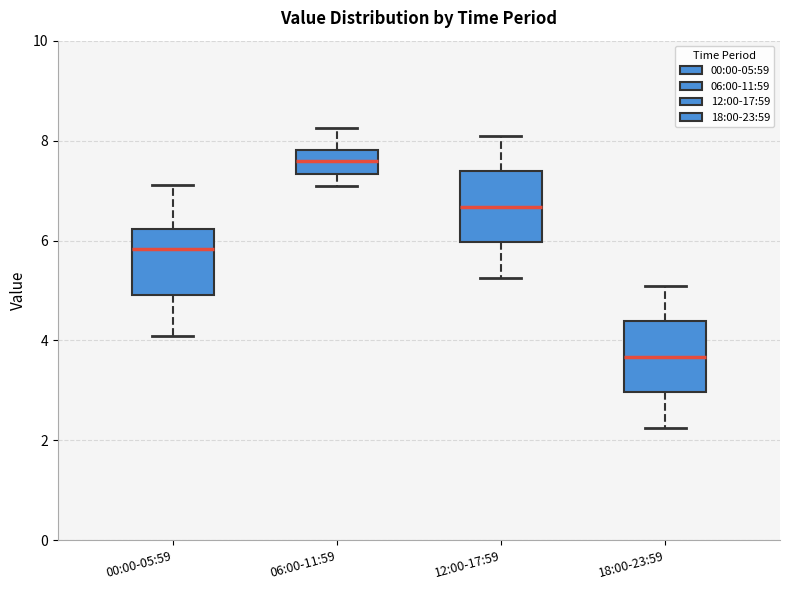

Where is the upper edge of the box for 18:00-23:59 on the y-axis? The values are not printed on the chart, so give them approximately, as read against the axis.

4.4